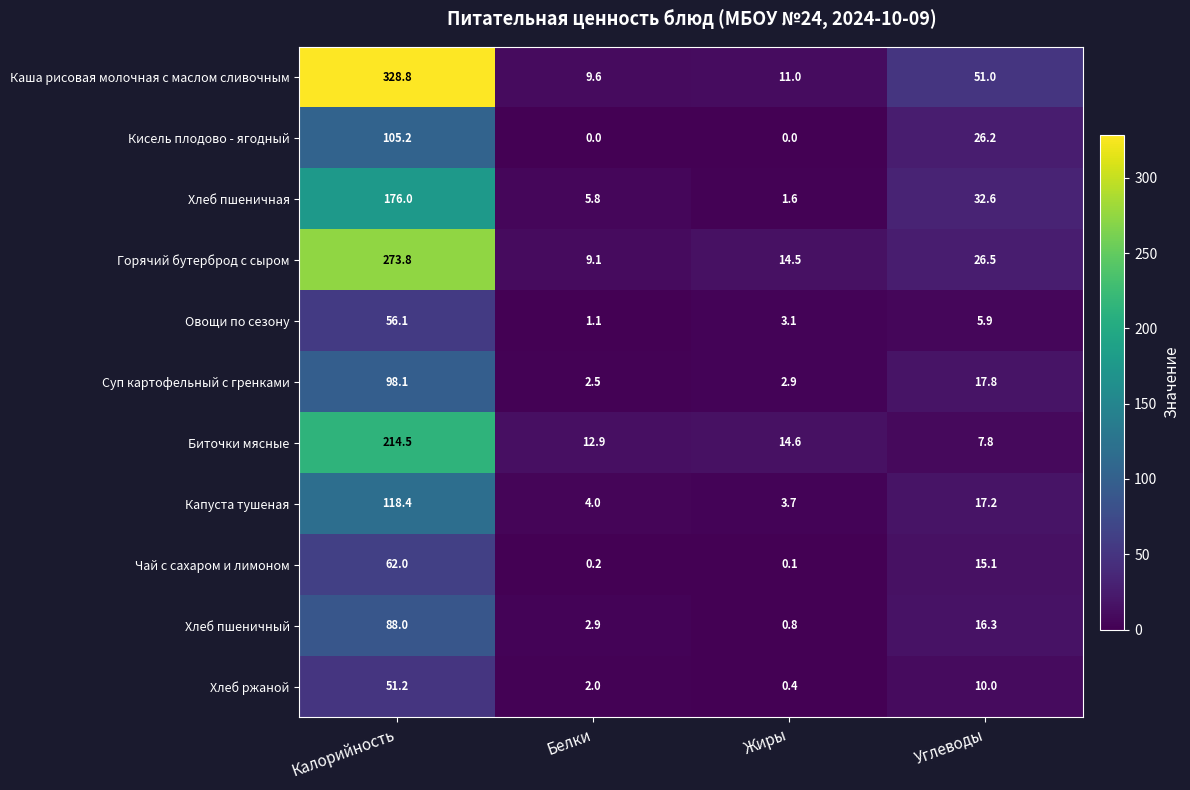

At which label is Хлеб ржаной closest to 25?

Углеводы